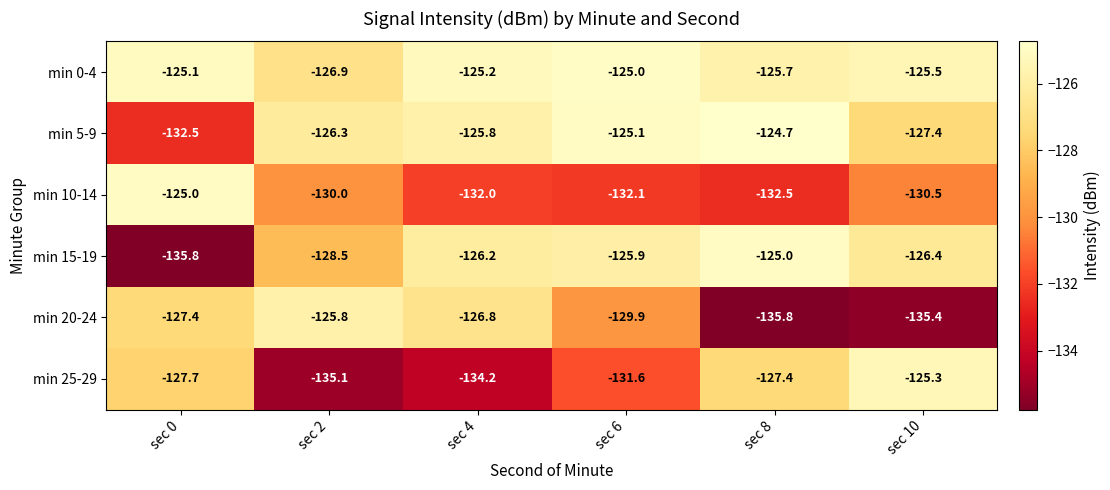

Which series has the widest spread of values?

min 15-19